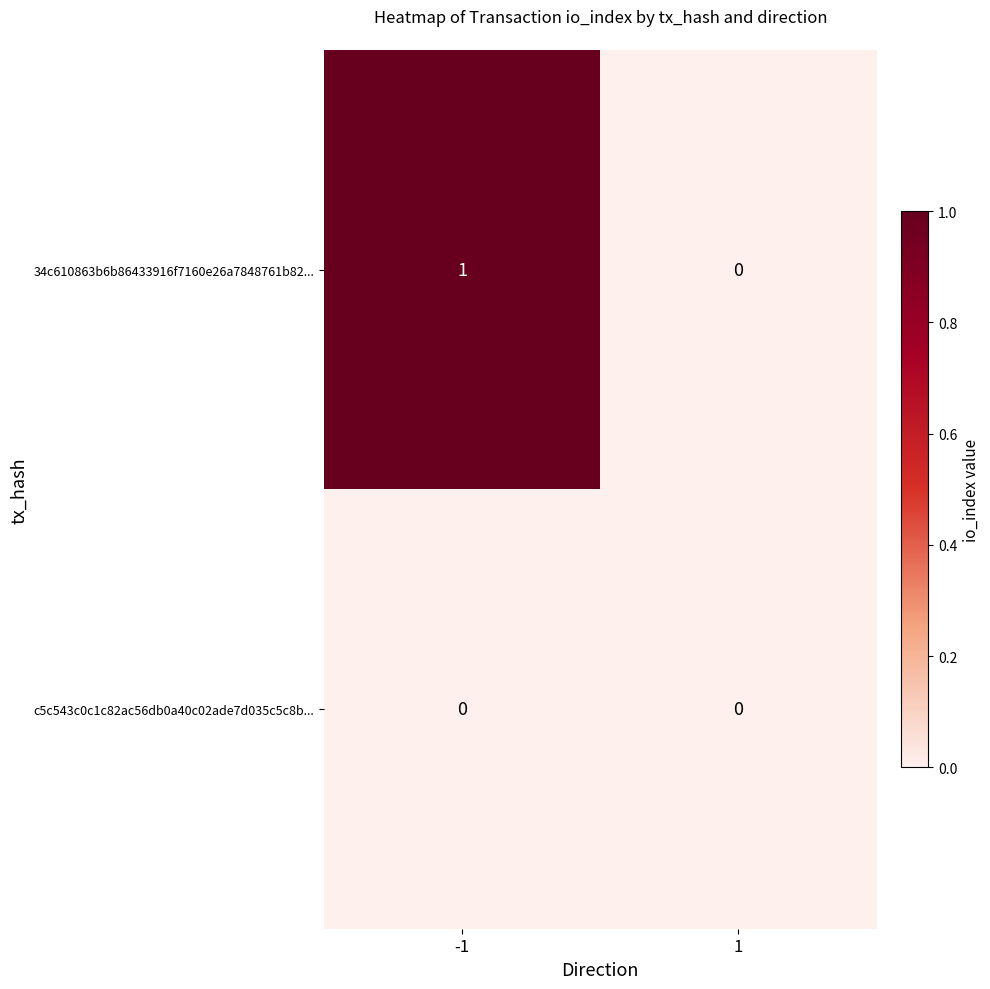

Which series has the widest spread of values?

34c610863b6b86433916f7160e26a7848761b82...